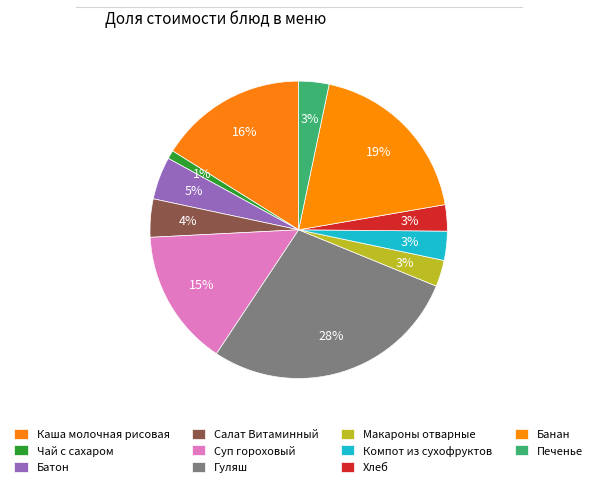

Does any single category account for the majority?

No